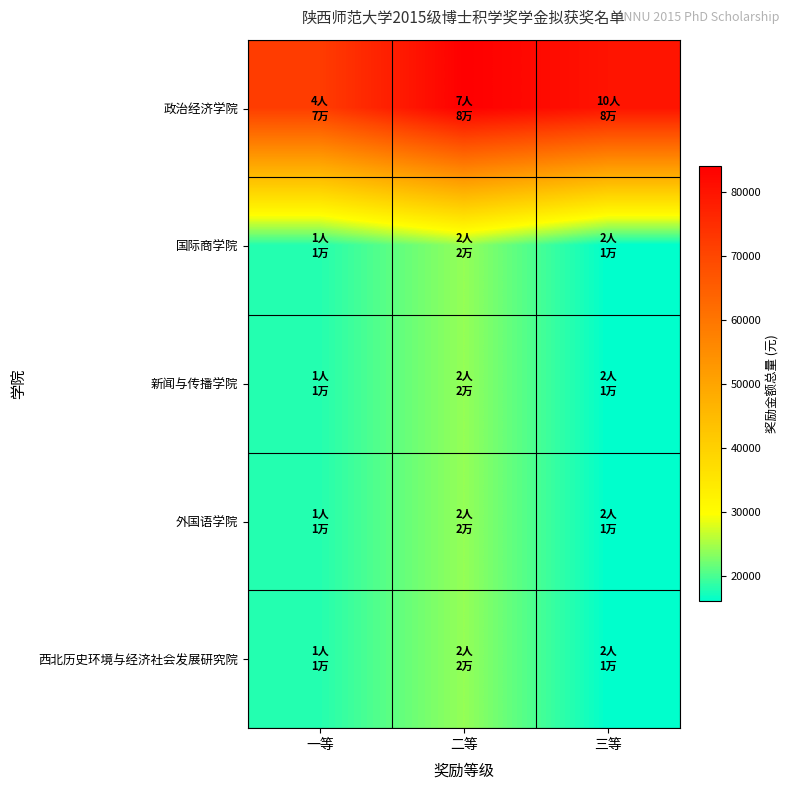

Reading left to right, transcribe all the data shown in this chart.

政治经济学院: 一等=72000	二等=84000	三等=80000
国际商学院: 一等=18000	二等=24000	三等=16000
新闻与传播学院: 一等=18000	二等=24000	三等=16000
外国语学院: 一等=18000	二等=24000	三等=16000
西北历史环境与经济社会发展研究院: 一等=18000	二等=24000	三等=16000